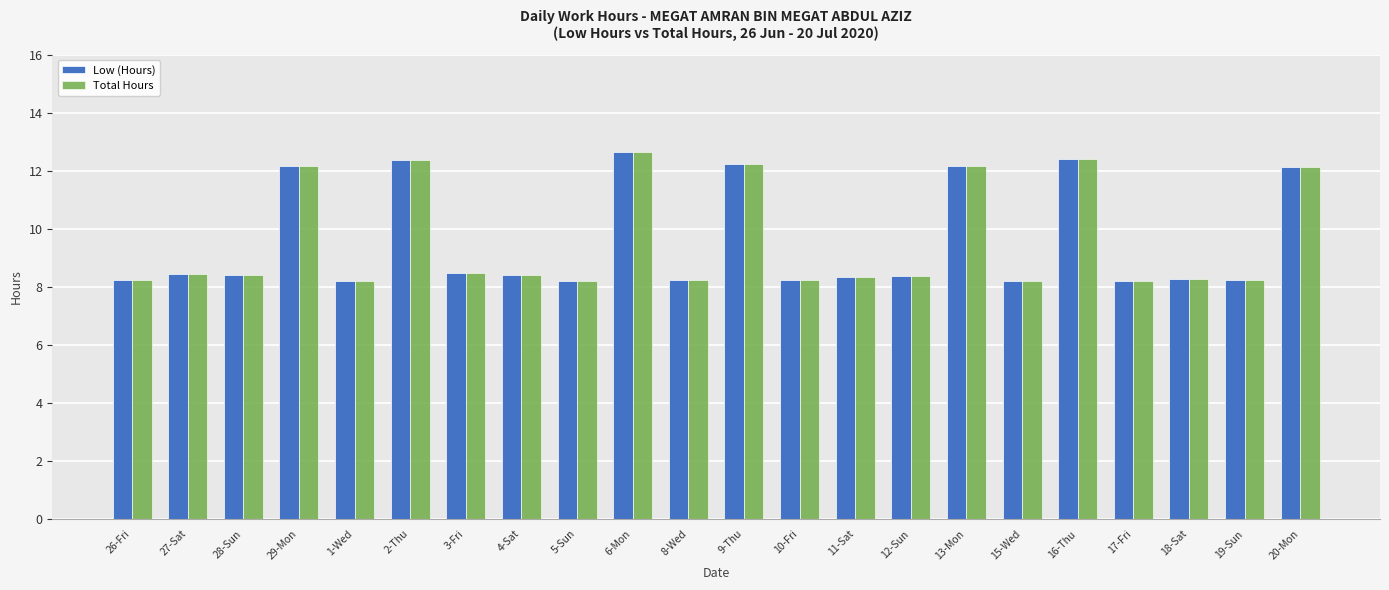

Is the value of Low (Hours) at 15-Wed greater than the value of Total Hours at 16-Thu?

No